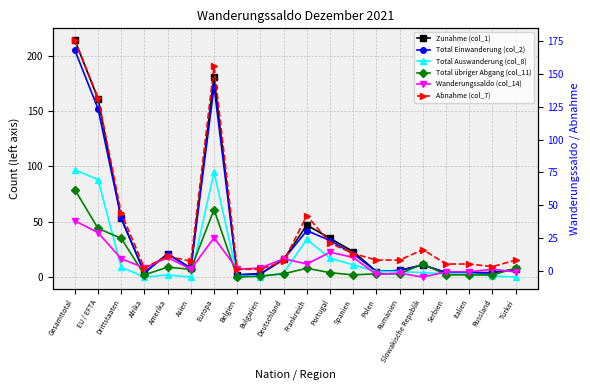

What is the value of the Zunahme (col_1) point at the 6th from the left?

8